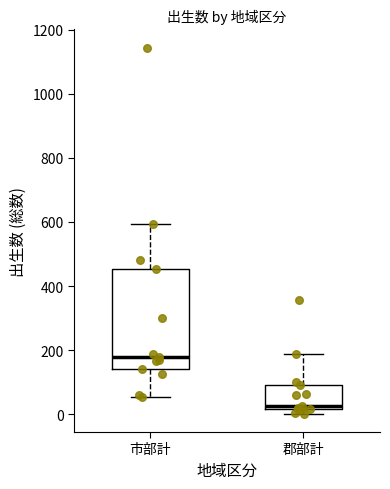

Reading left to right, read every box against the y-axis: the position of its median line, the range the box covers, and the ends of its whiskers. The values are not printed on the chart, so give them approximately, as read against the axis.

市部計: median 180, box 140 to 460, whiskers 60 to 600
郡部計: median 20 (just above the box's lower edge), box 20 to 100, whiskers 0 to 180